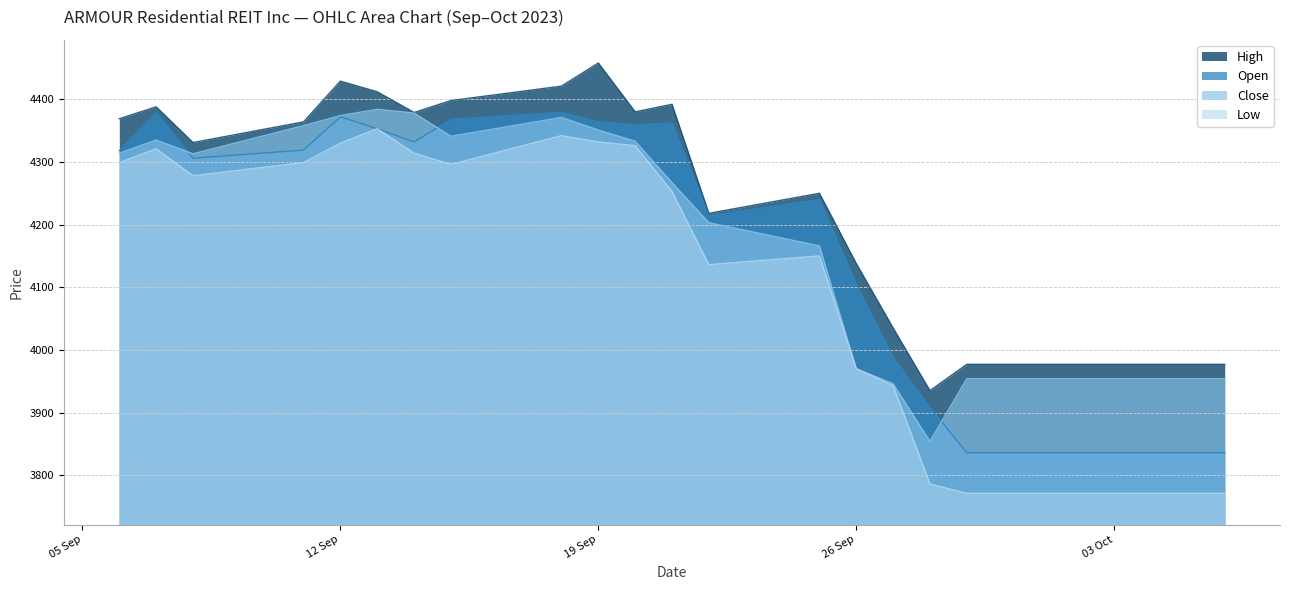

Between 18.09.2023 and 25.09.2023, which series saw the biggest shift?

Close